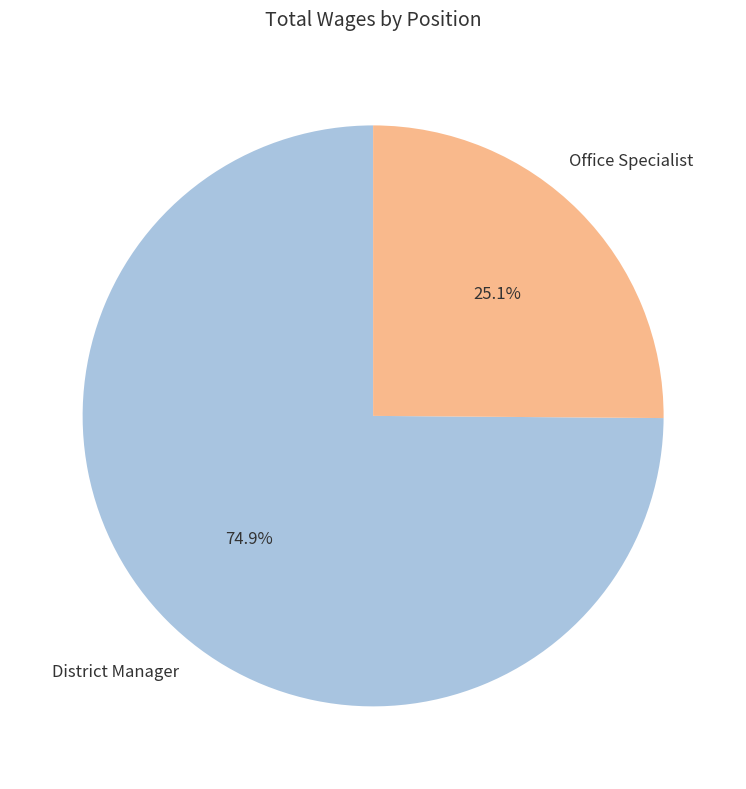

Is Office Specialist the majority of the pie?

No